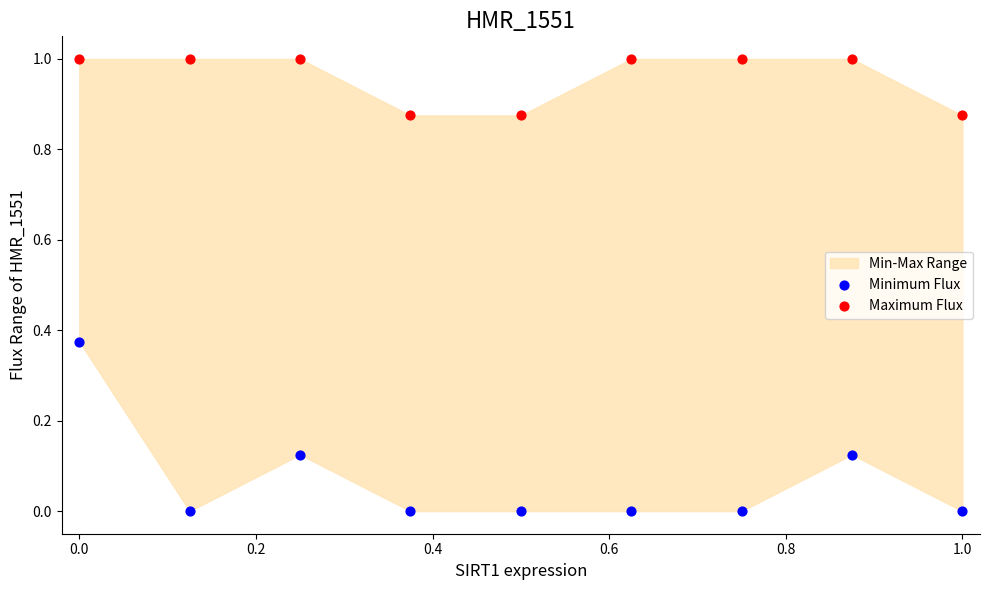

Across all data points, what is the range of Y values (max minus min)?

1.0